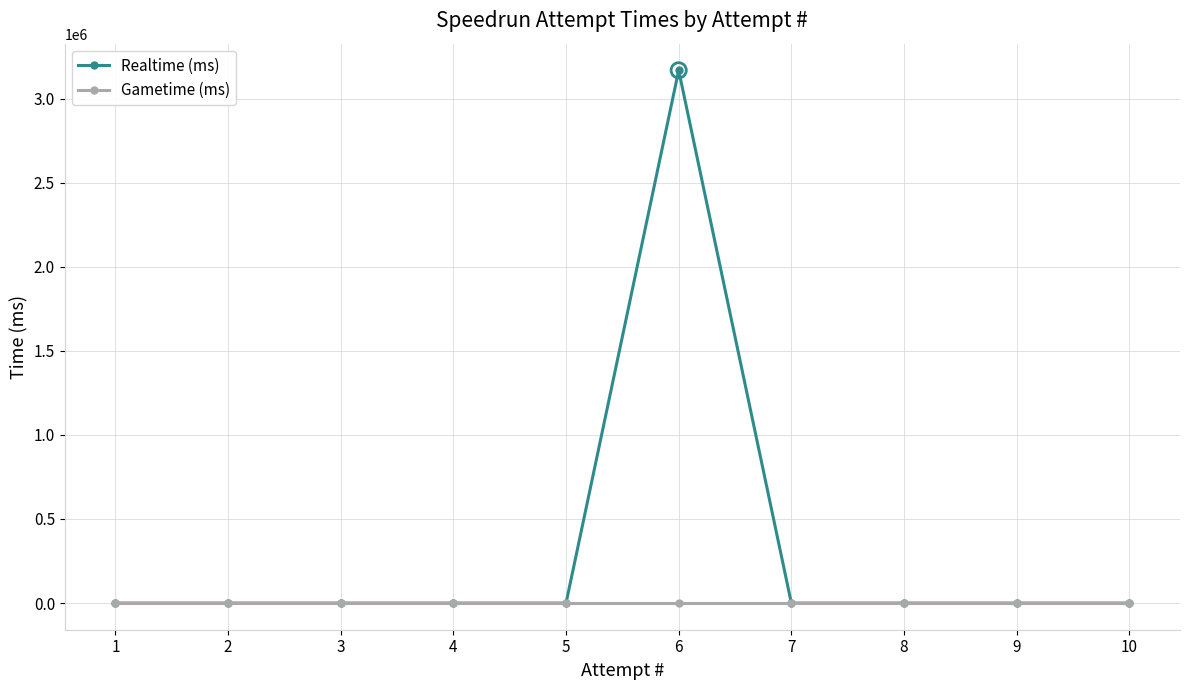

Which series reaches the minimum Y coordinate?

Realtime (ms)